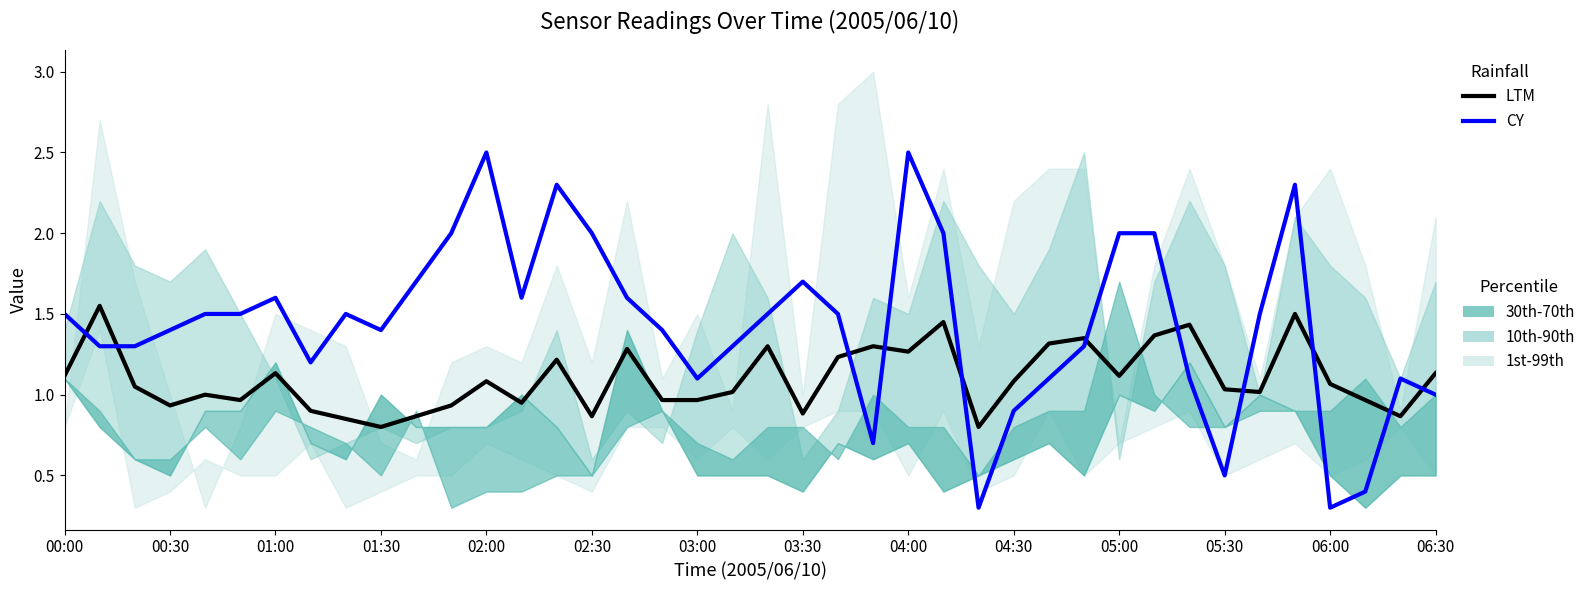

In CY, how many points are higher than both neighbors (excluding endpoints)?

8